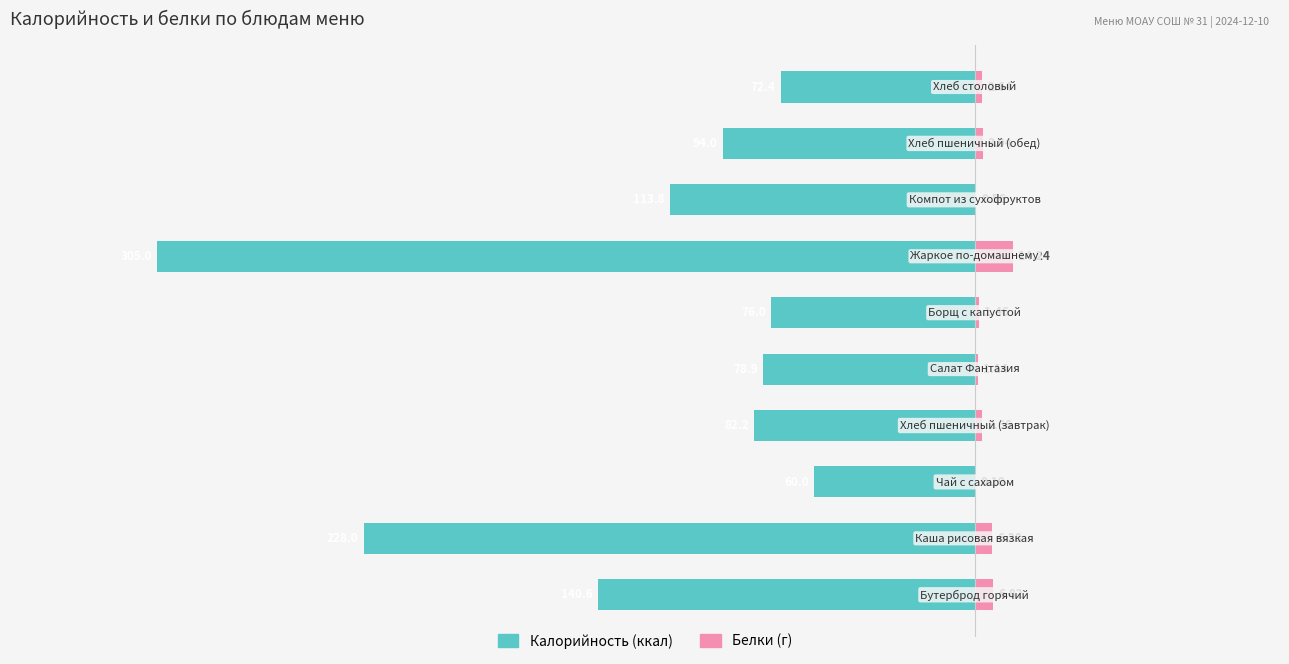

Reading left to right, extract all data points from this chart.

Калорийность: 0=-140.6	1=-228.0	2=-60.0	3=-82.2	4=-78.9	5=-76.0	6=-305.0	7=-113.8	8=-94.0	9=-72.4
Белки: 0=6.8	1=6.3	2=0.1	3=2.7	4=1.1	5=1.5	6=14.2	7=0.6	8=3.0	9=2.6